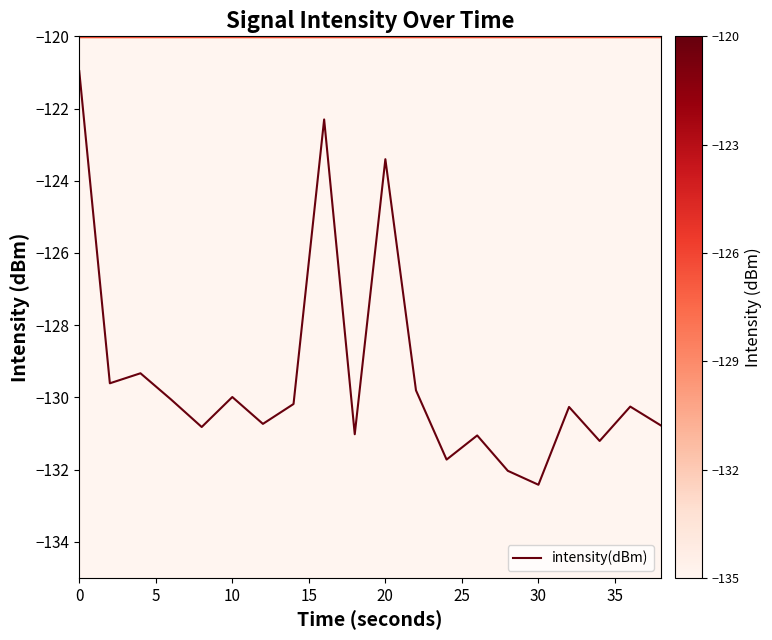

What is the average value?

-129.4